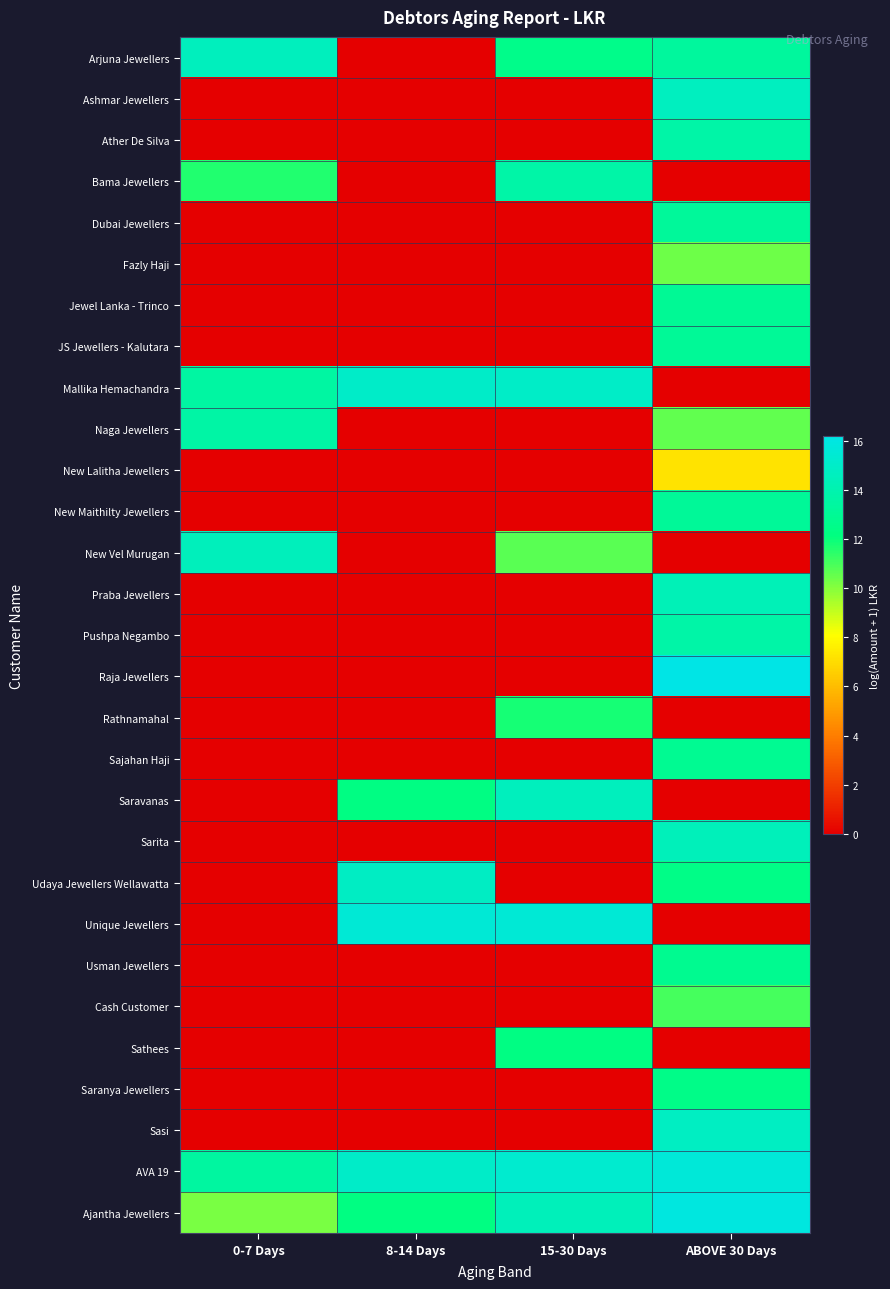

At which category is the sum across all series the highest?

ABOVE 30 Days